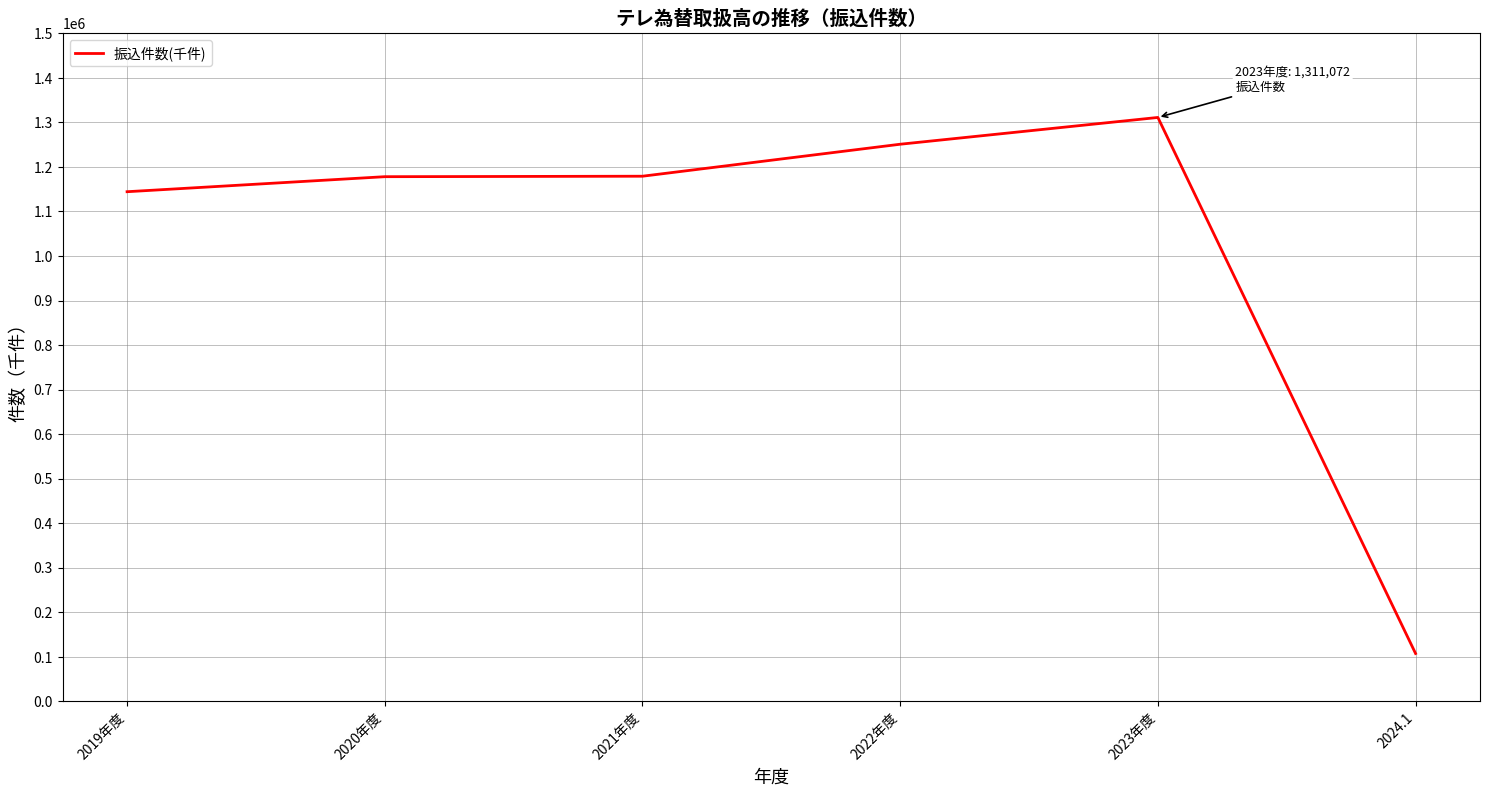

At which category does the chart reach its peak across all series?

2023年度